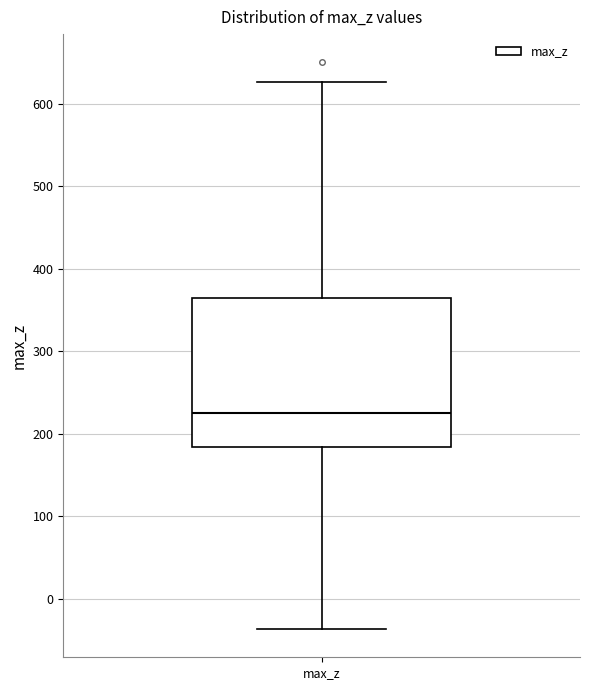

Where does the median line of the box for max_z sit on the y-axis? The values are not printed on the chart, so give them approximately, as read against the axis.

230